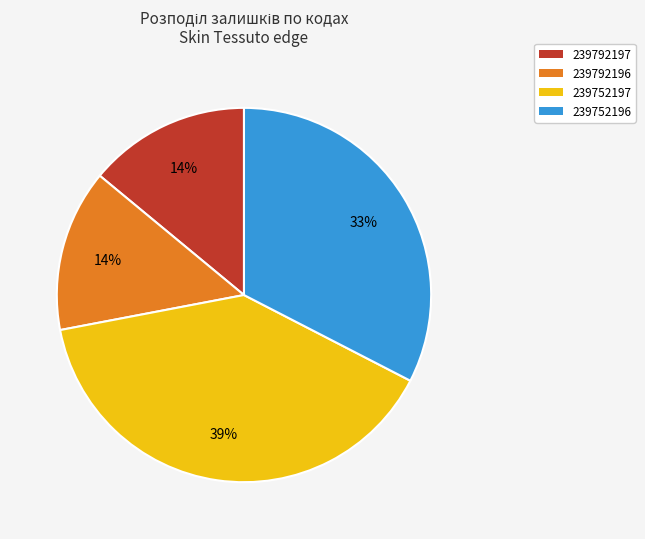

Do 239792197 and 239752197 together represent more than half of the pie?

Yes